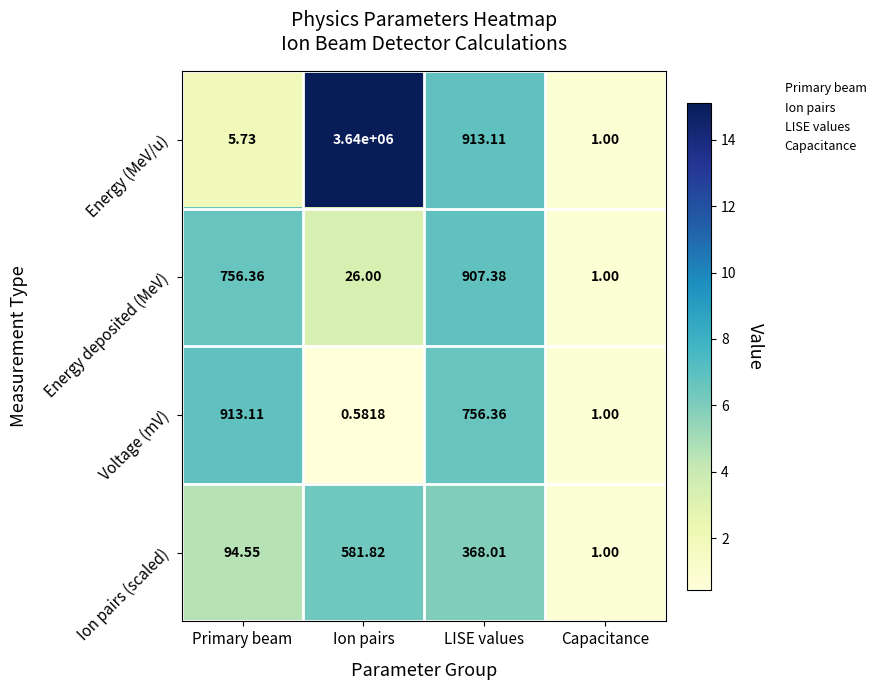

At which category is the sum across all series the highest?

Ion pairs